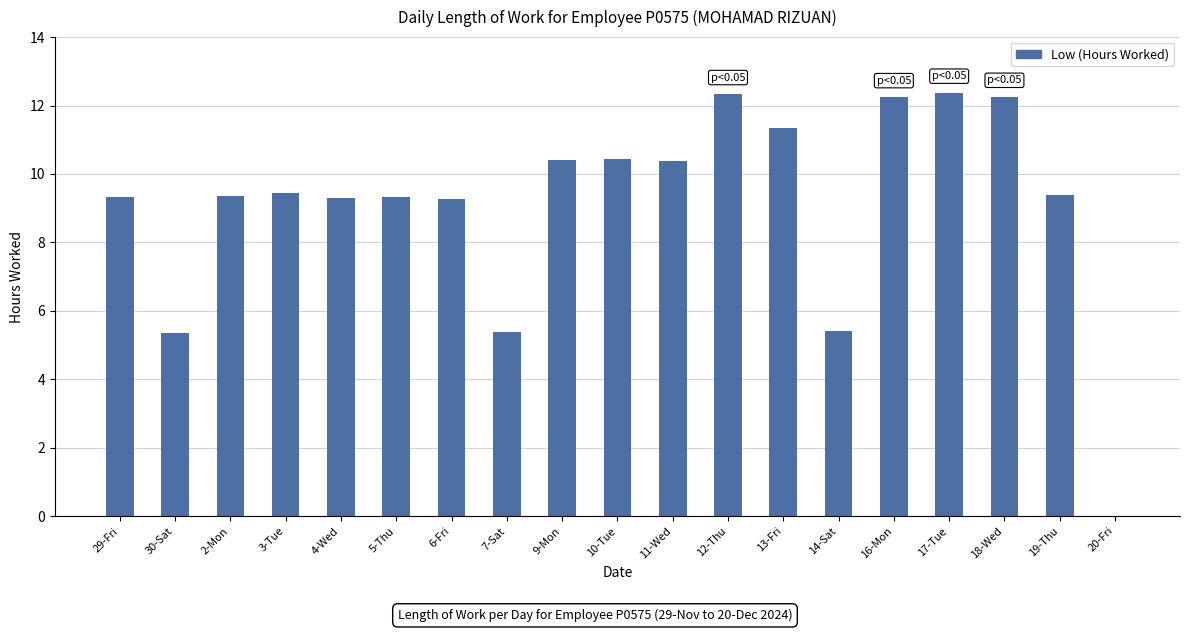

Are the bars grouped side by side (vs. stacked)?

No